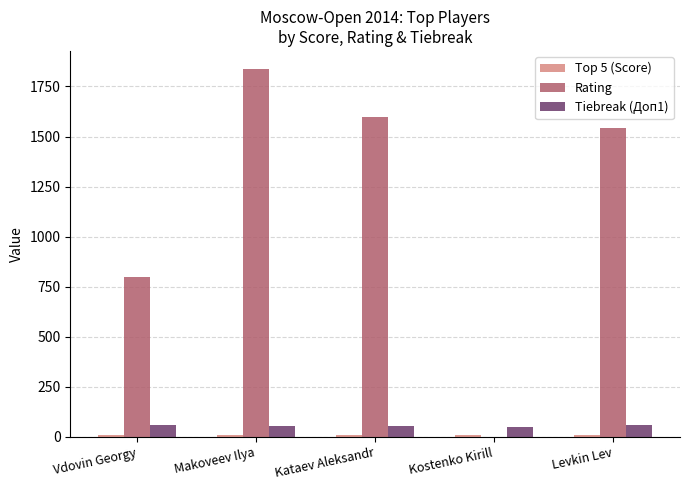

At which label does Rating reach its peak?

Makoveev Ilya